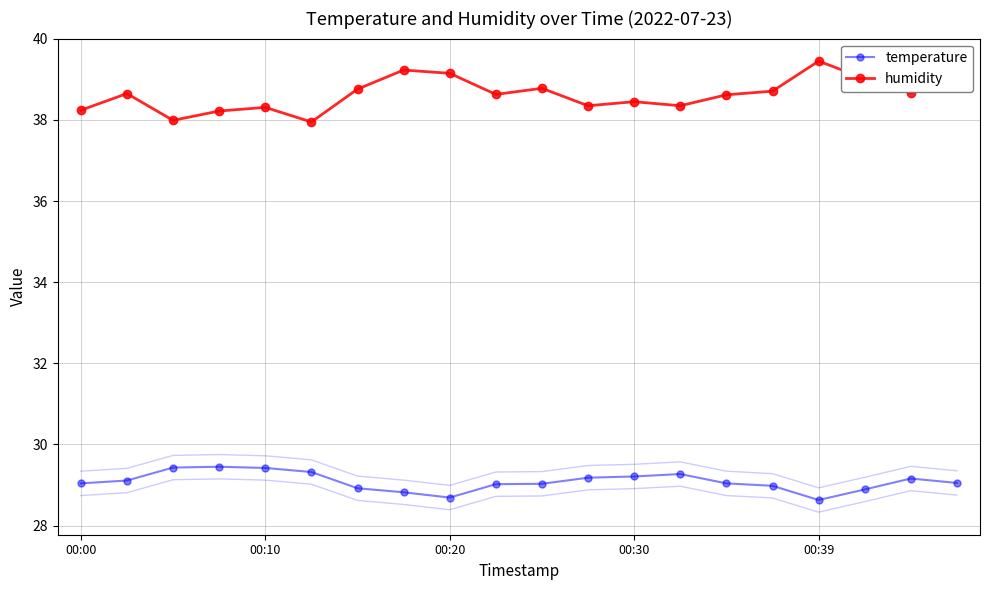

Is the value of temperature at 11 greater than the value of humidity at 19?

No